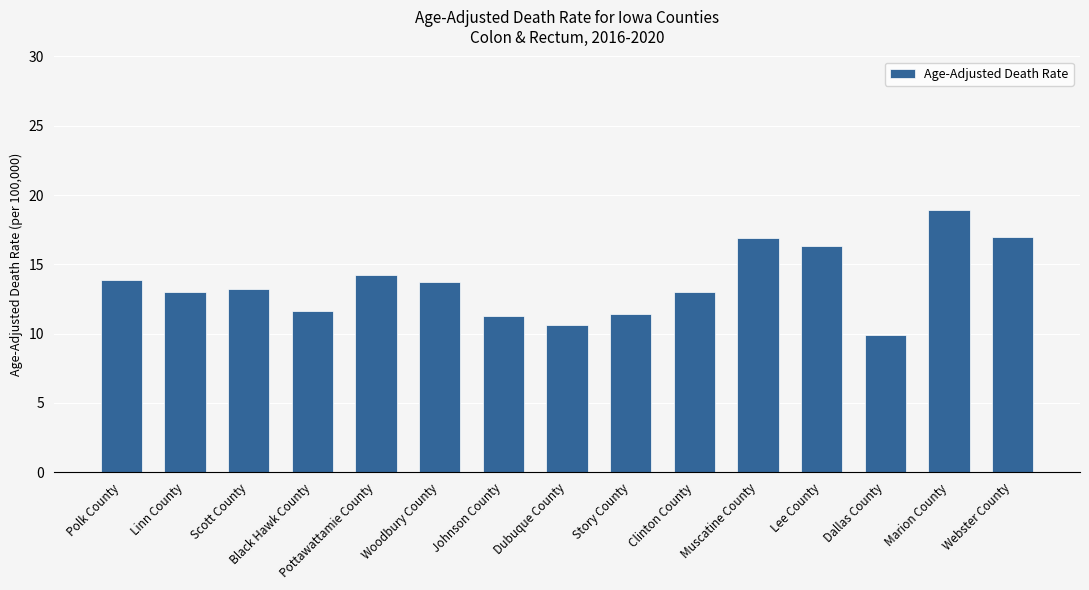

Count the number of data series in this chart.

1